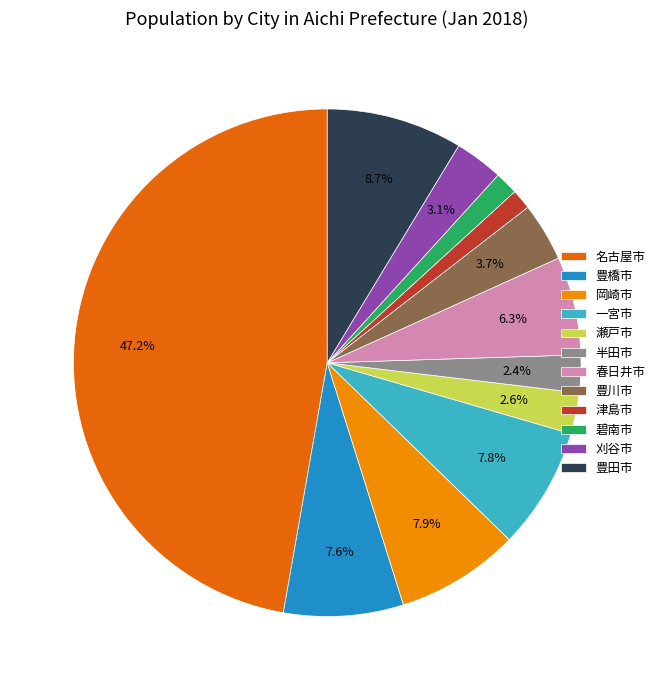

How many segments does this pie chart have?

12